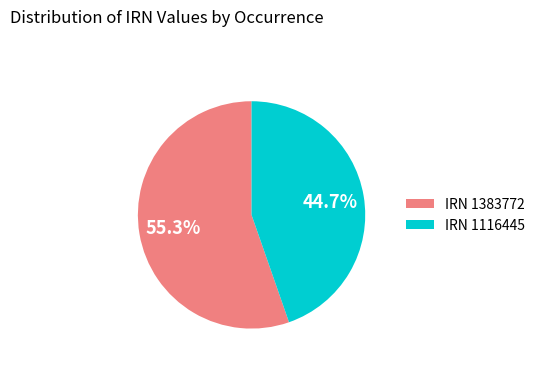

Approximately how many times larger is the value at IRN 1383772 compared to IRN 1116445?

1.2